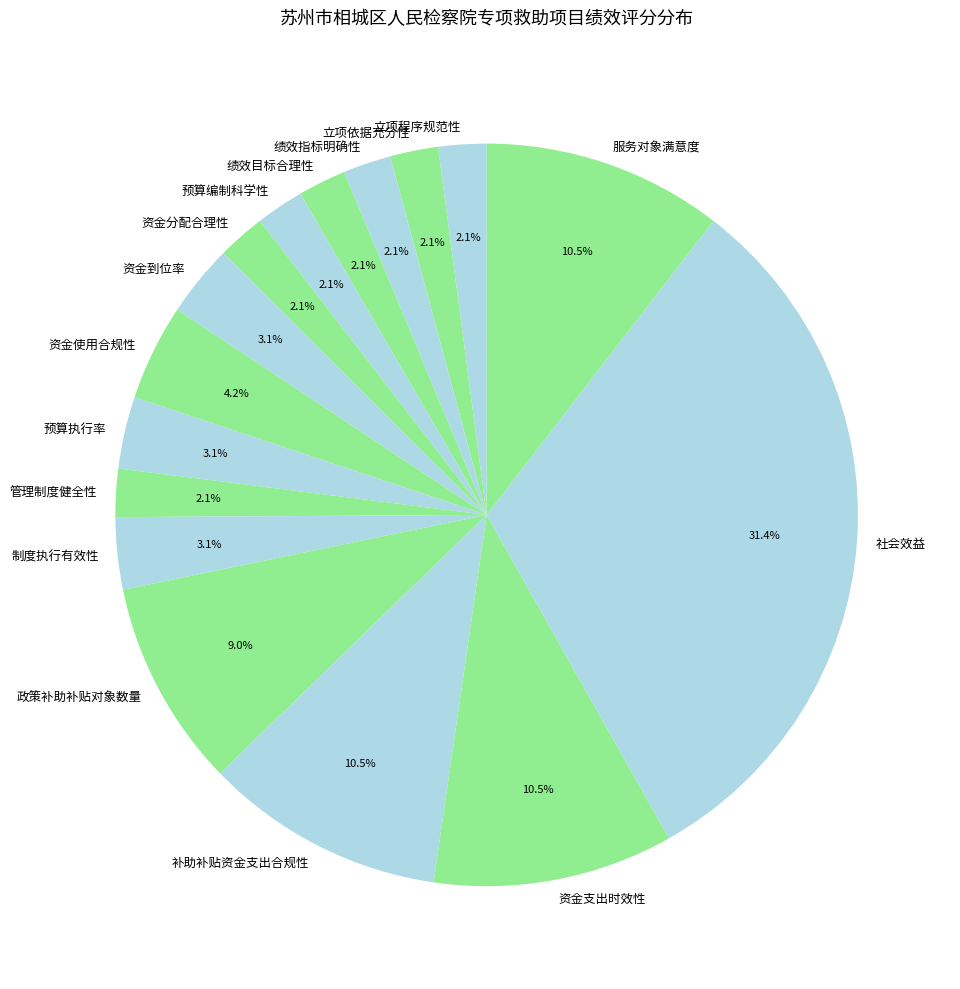

To the nearest percent, what percentage of the pie is 绩效目标合理性?

2%